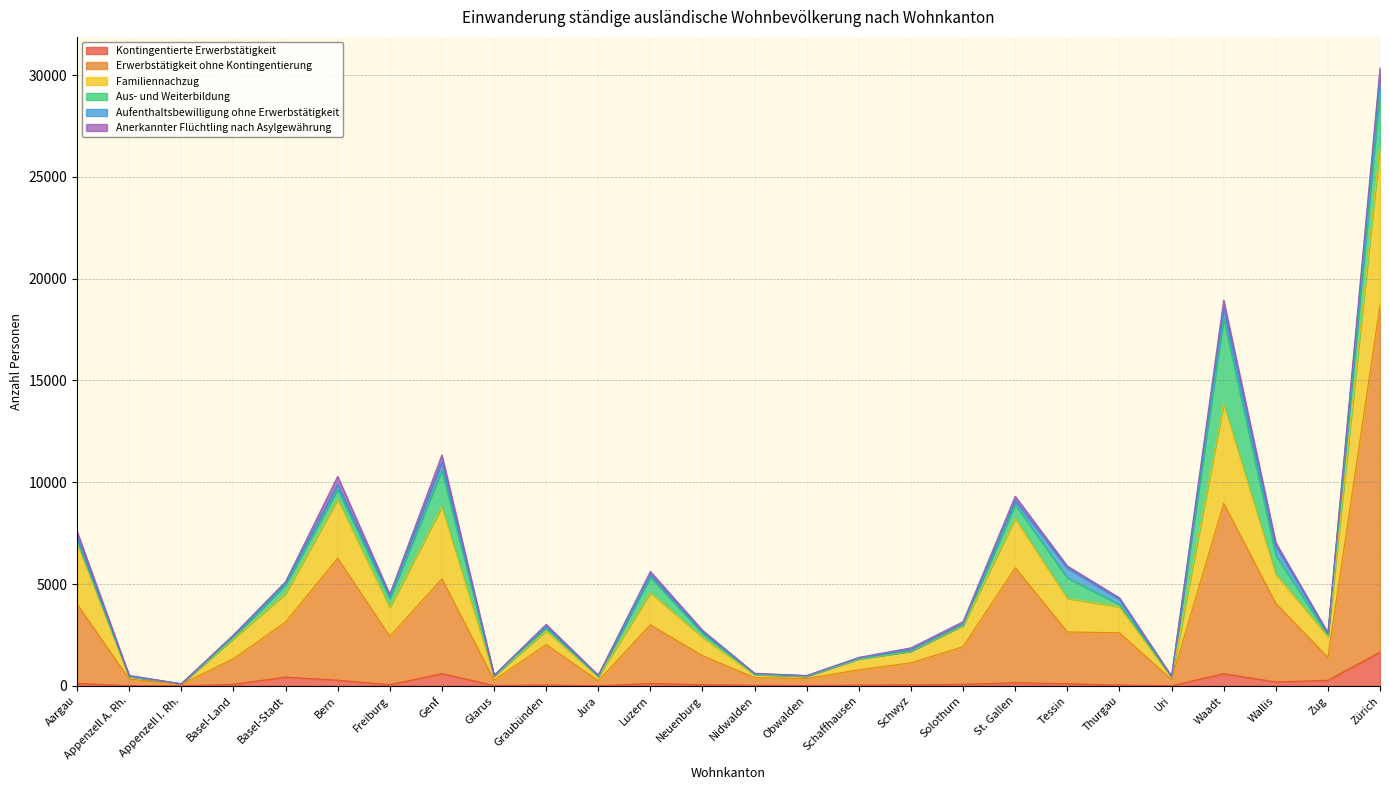

What is the label of the 5th point from the right?

Uri